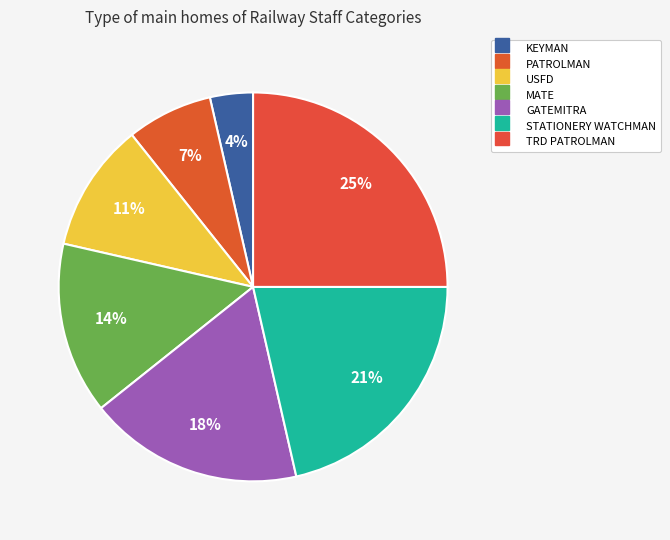

What is the largest slice in the pie chart?

TRD PATROLMAN